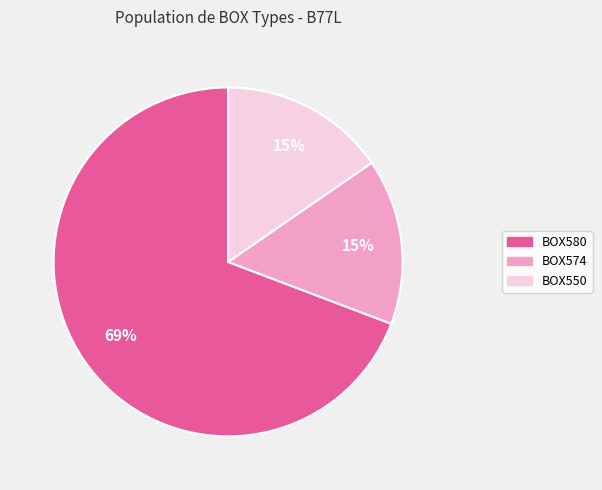

How many slices are in this pie chart?

3